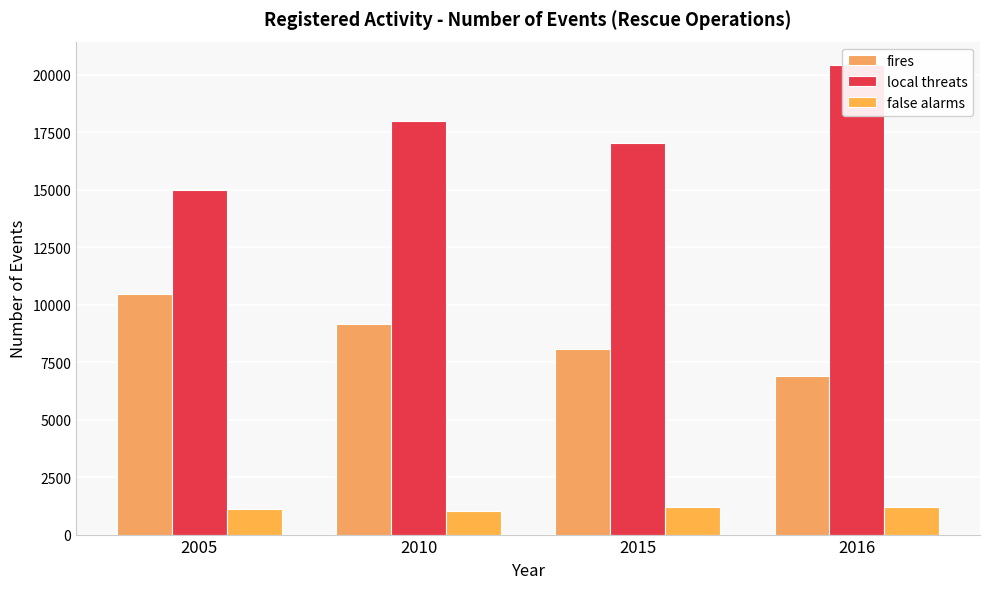

Which category has the highest value in the false alarms series?

2015